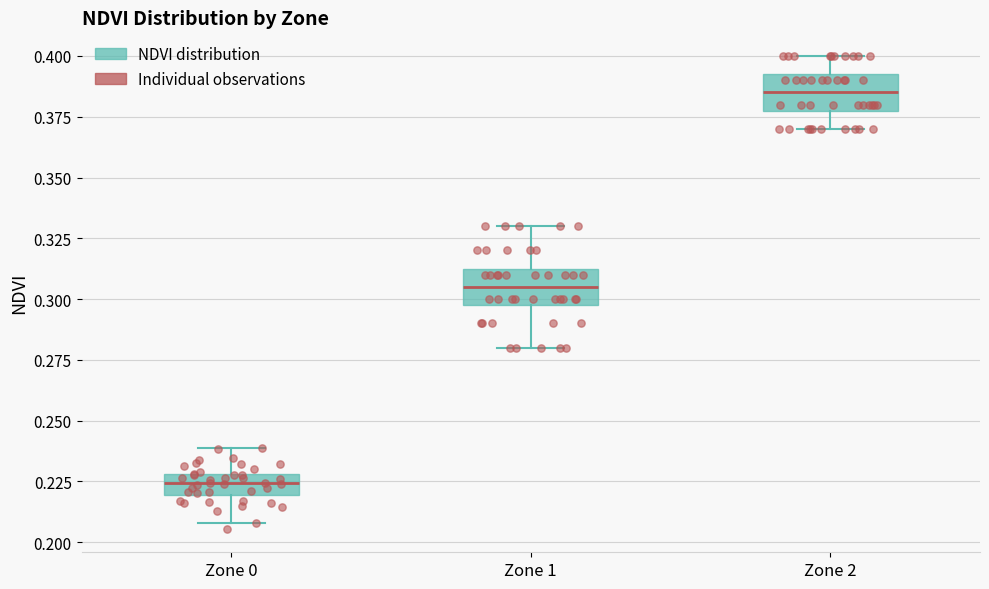

Where does the upper whisker of the box for Zone 0 end on the y-axis? The values are not printed on the chart, so give them approximately, as read against the axis.

0.240